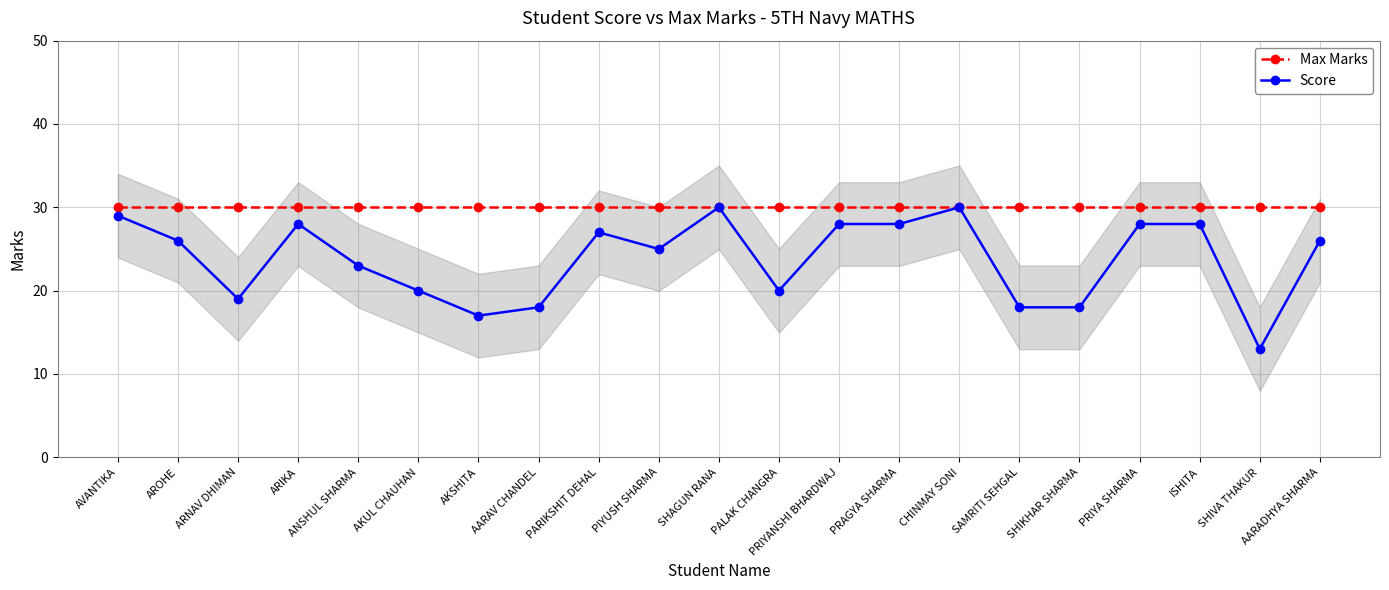

Between ARIKA and PRAGYA SHARMA, which series saw the biggest shift?

Max Marks